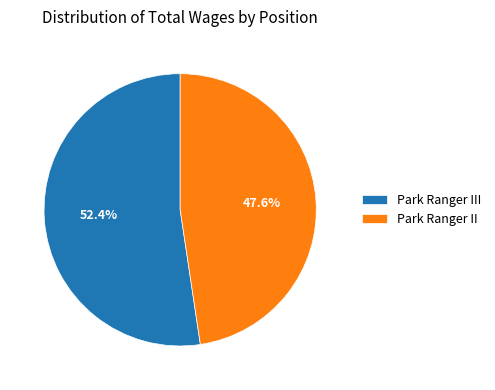

What is the ratio of the value at Park Ranger II to the value at Park Ranger III?

0.9